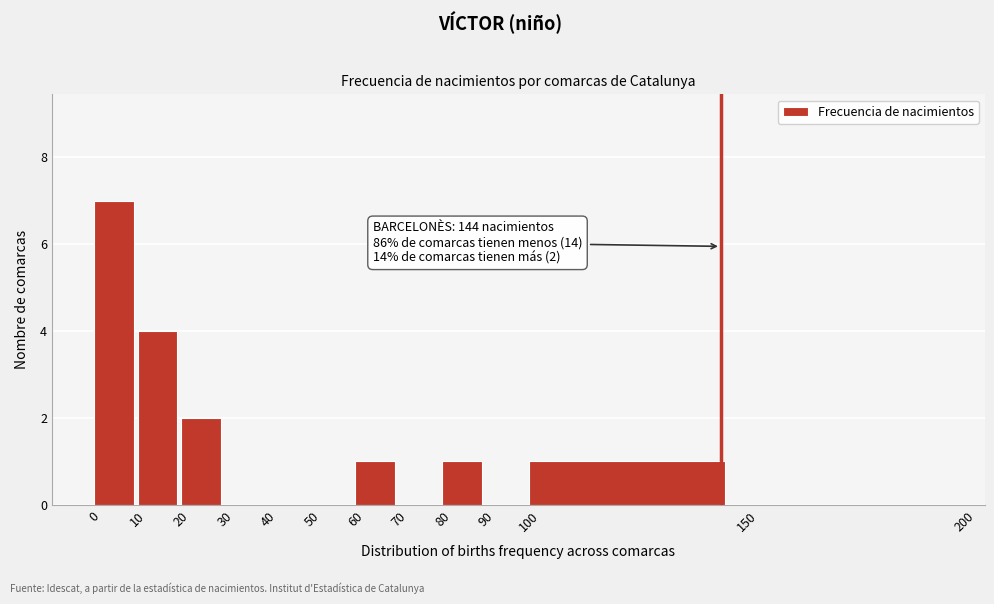

Which range on the x-axis has the tallest bar?

0 to 10